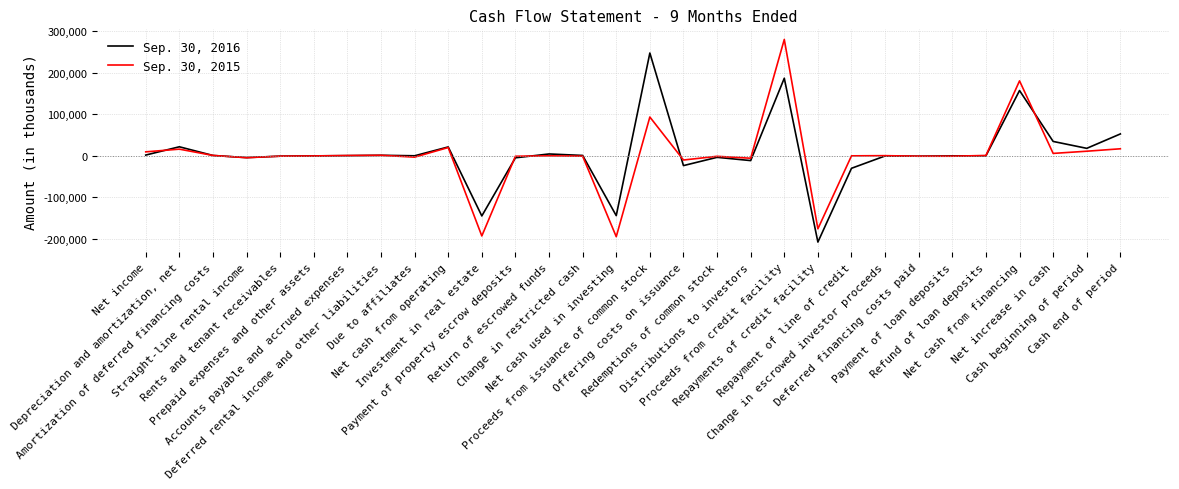

What is the sum of the Sep. 30, 2015 values at Proceeds from issuance of common stock and Repayment of line of credit?

93520